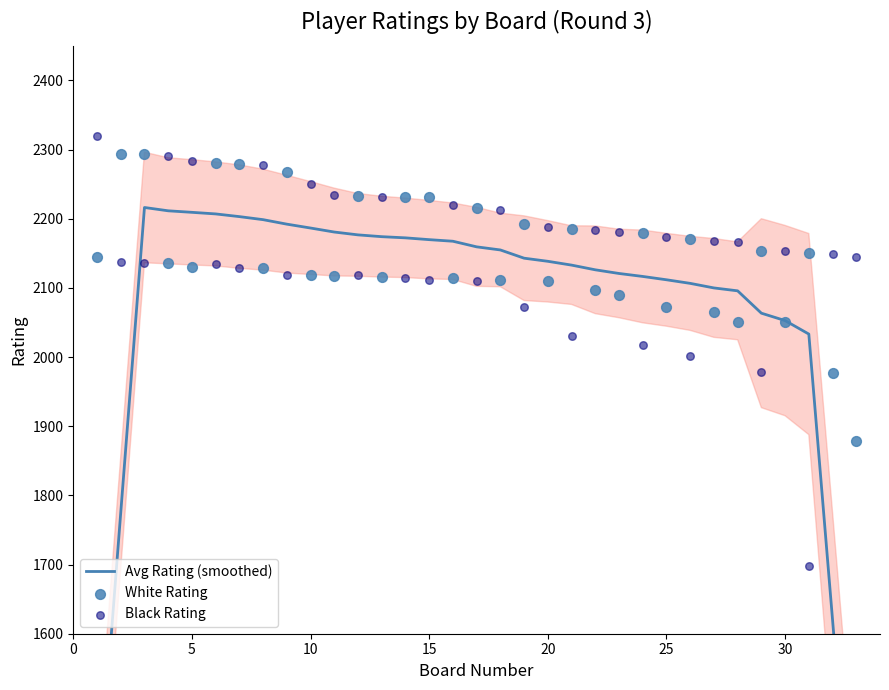

Which series has the largest total across all categories?

White Rating